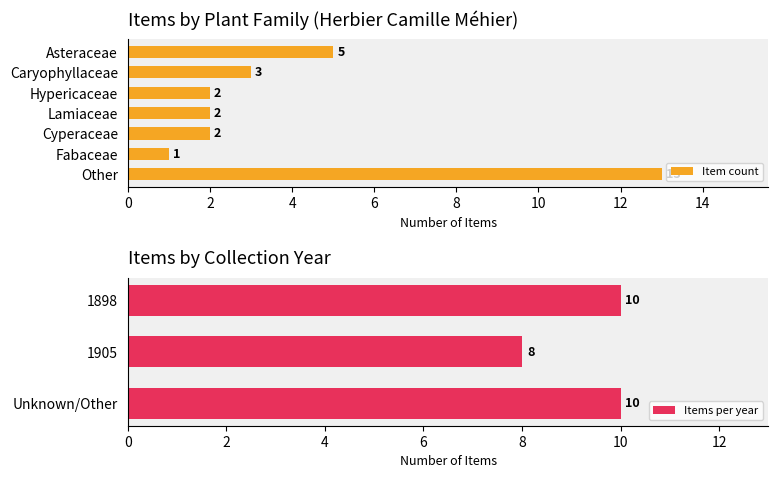

Where is Item count nearest to the value 7?

Asteraceae